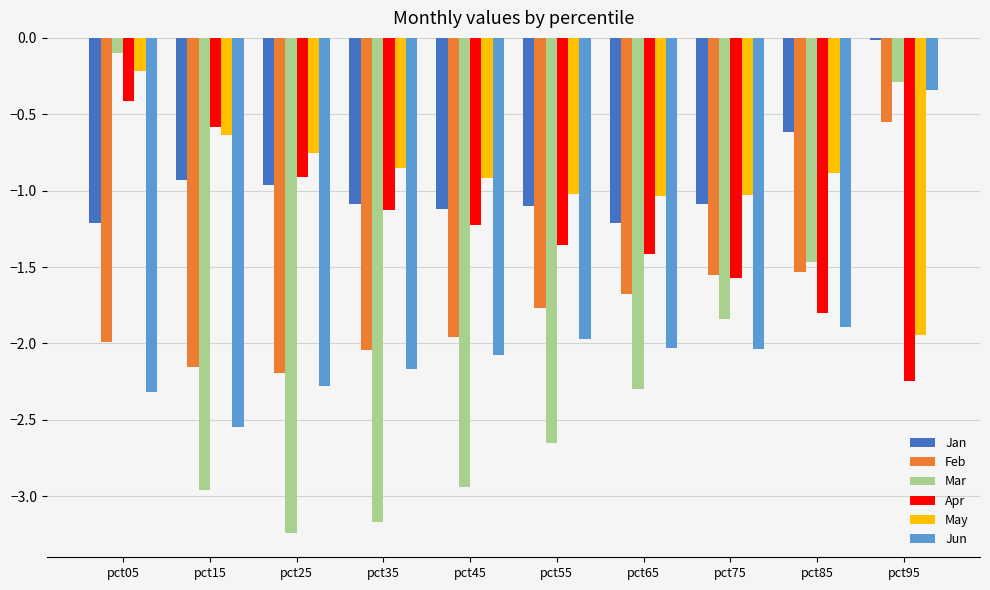

At which category does the chart reach its peak across all series?

pct95